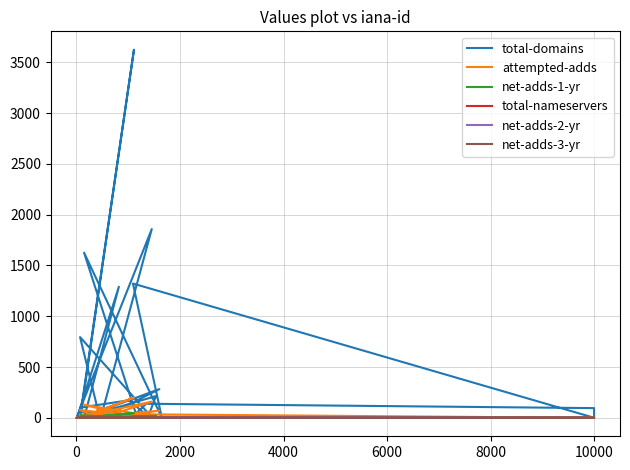

What is the greatest value displayed?

3623